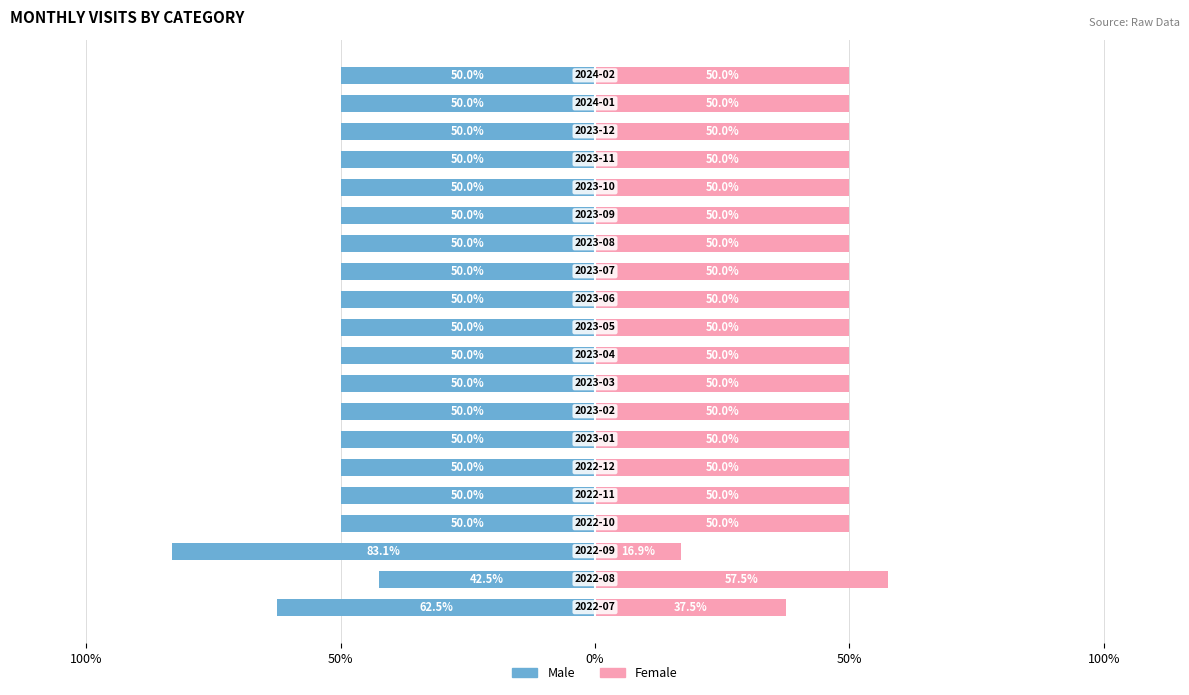

Are the bars grouped side by side (vs. stacked)?

Yes